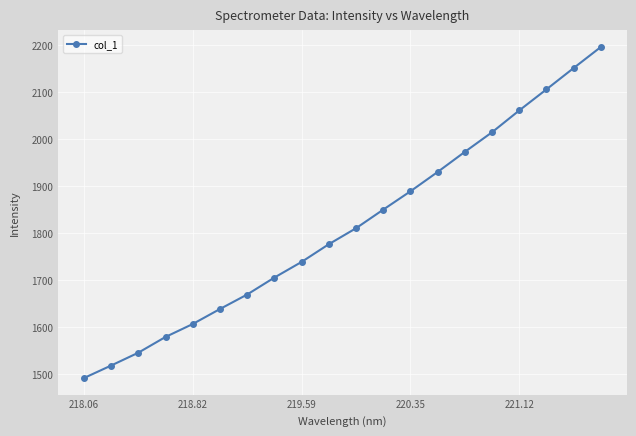

What is the value of the 1st point from the left?

1491.0